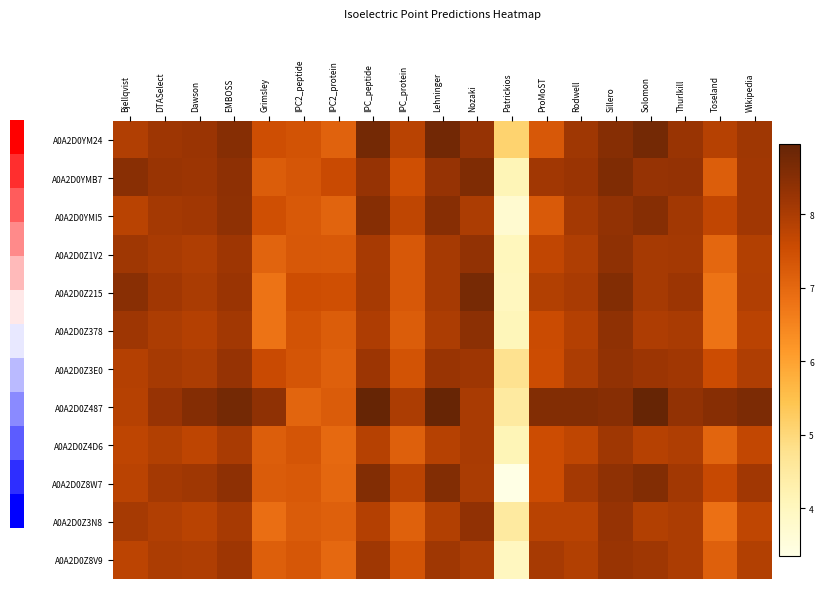

Count the number of categories in the chart.

19